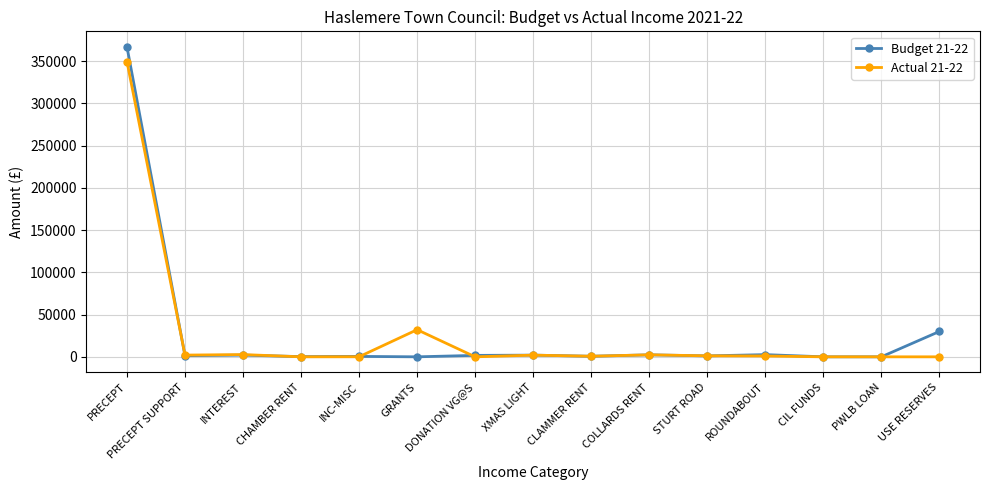

Which series has the widest spread of values?

Budget 21-22